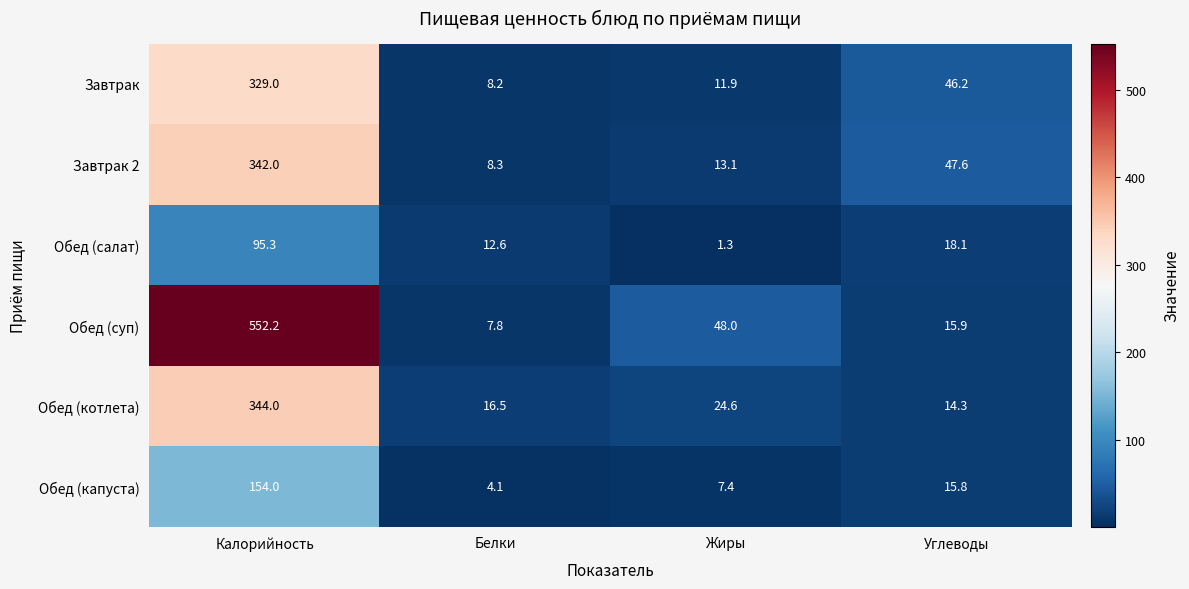

Reading left to right, list all the values displayed in this chart.

Завтрак: 329.0	8.2	11.9	46.2
Завтрак 2: 342.0	8.3	13.1	47.6
Обед (салат): 95.3	12.6	1.3	18.1
Обед (суп): 552.2	7.8	48.0	15.9
Обед (котлета): 344.0	16.5	24.6	14.3
Обед (капуста): 154.0	4.1	7.4	15.8